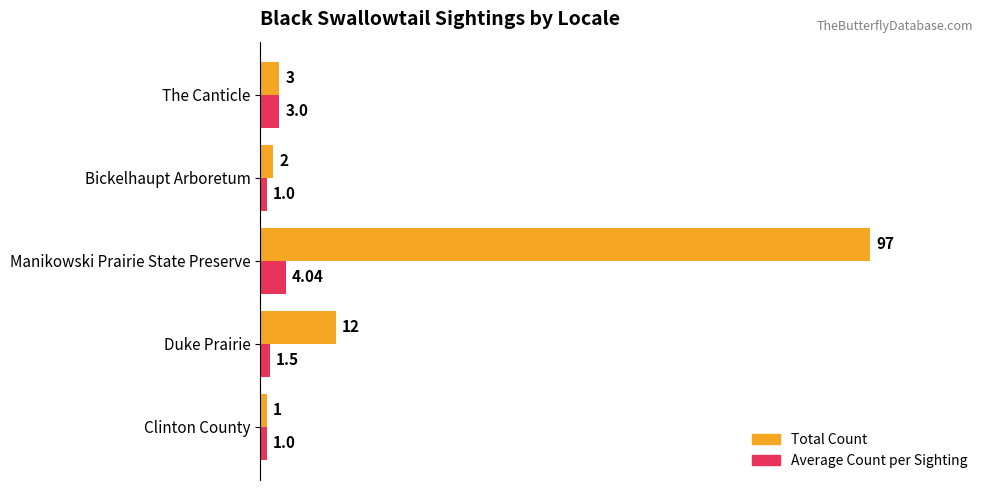

What is the sum of the Total Count values at Bickelhaupt Arboretum and Clinton County?

3.0